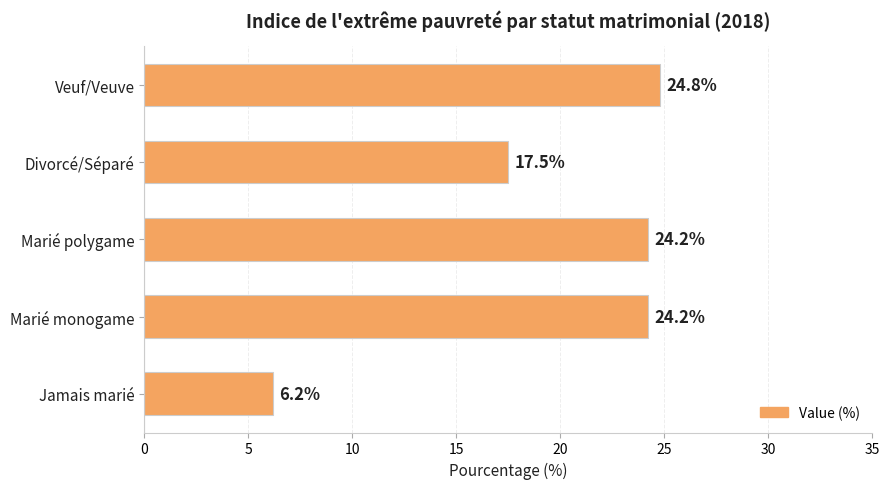

Which has a higher value, Jamais marié or Veuf/Veuve?

Veuf/Veuve